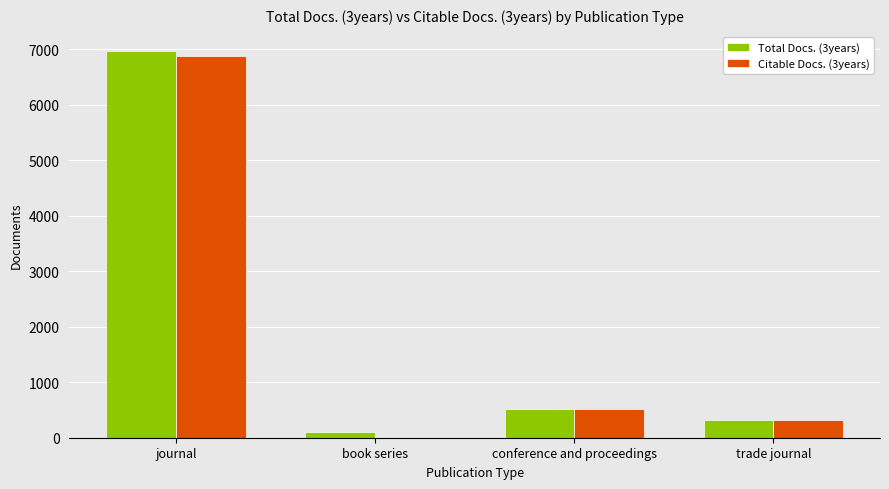

Reading left to right, extract all data points from this chart.

Total Docs. (3years): journal=6964	book series=97	conference and proceedings=522	trade journal=323
Citable Docs. (3years): journal=6870	book series=4	conference and proceedings=510	trade journal=323